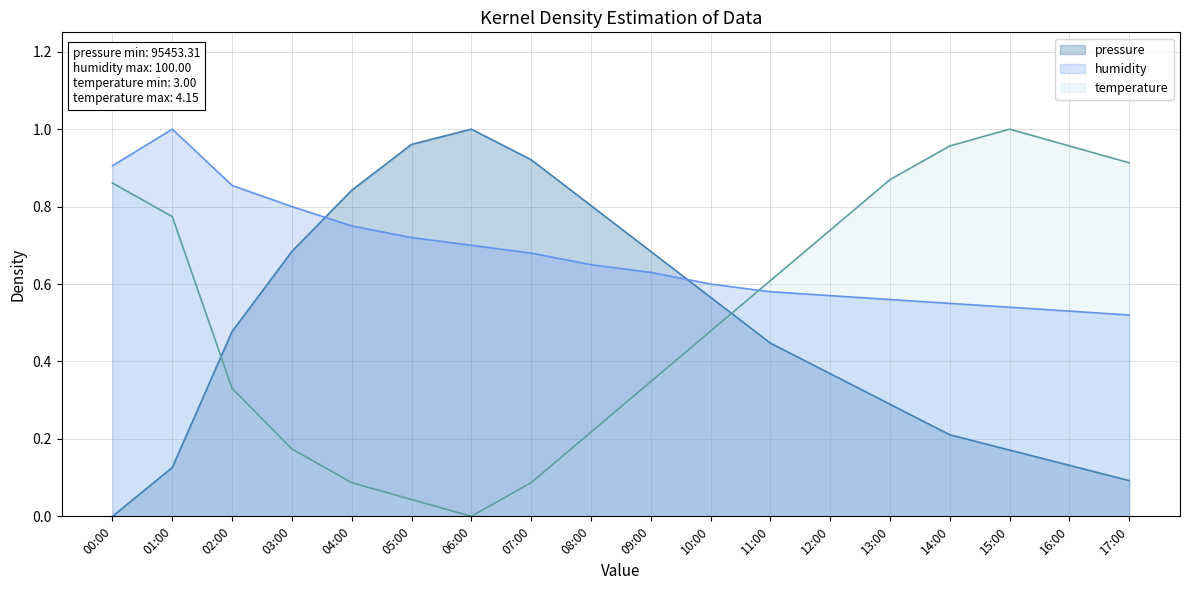

The value of humidity at 16:00 is 0.9. True or false?

False